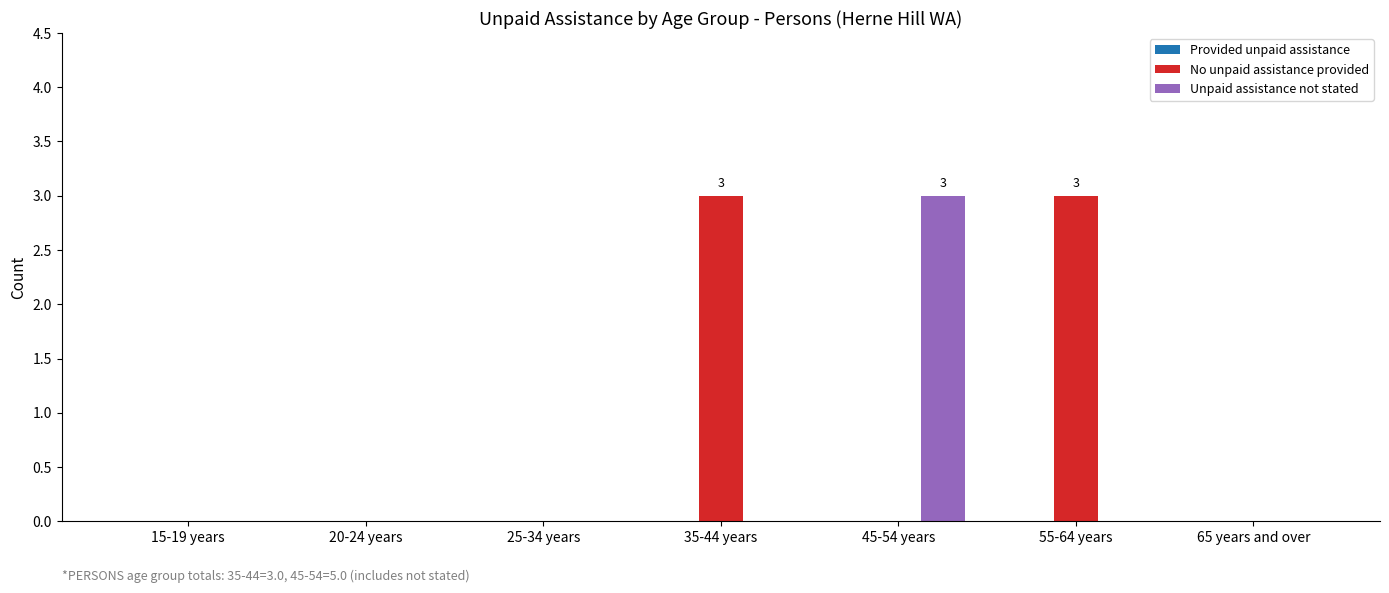

The value of No unpaid assistance provided at 45-54 years is -2. True or false?

False